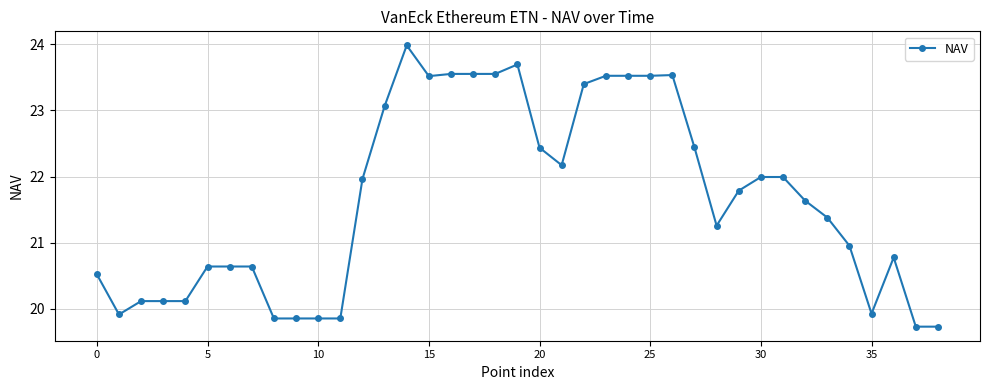

What is the smallest value displayed?

19.7